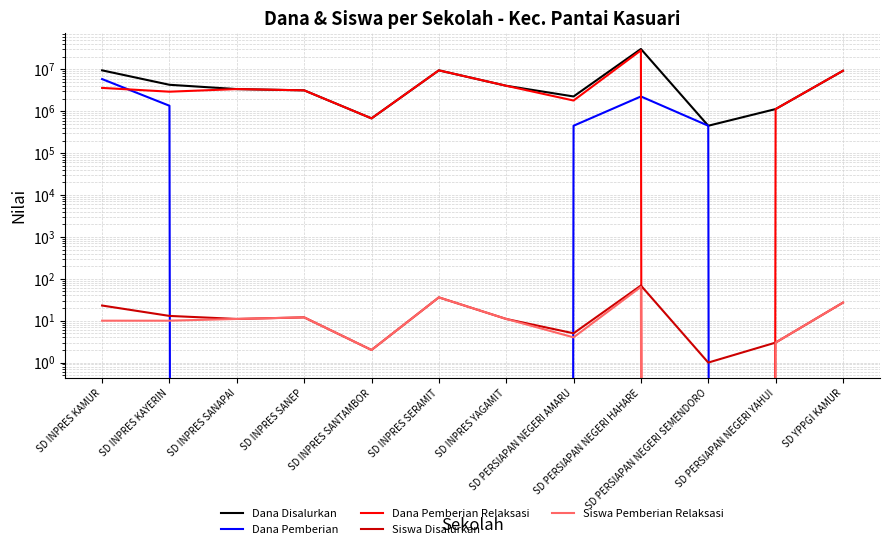

How many categories are shown in the chart?

12